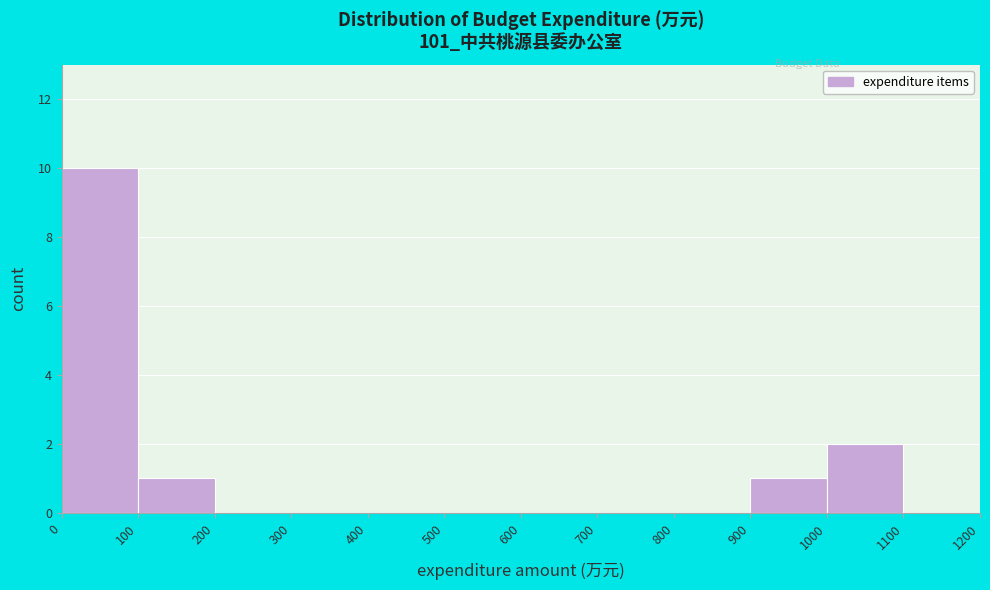

Reading left to right, list every bar in this chart as the range it spans on the x-axis followed by its height. The values are not printed on the chart, so give them approximately, as read against the axis.

0 to 100: 10
100 to 200: 1
200 to 300: 0
300 to 400: 0
400 to 500: 0
500 to 600: 0
600 to 700: 0
700 to 800: 0
800 to 900: 0
900 to 1000: 1
1000 to 1100: 2
1100 to 1200: 0